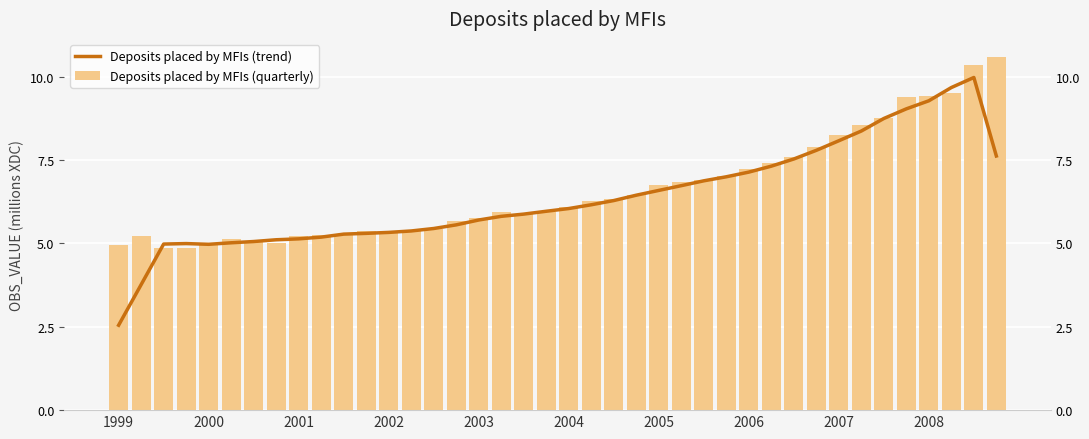

Between 13 and 17, which series saw the biggest shift?

Deposits placed by MFIs (quarterly)